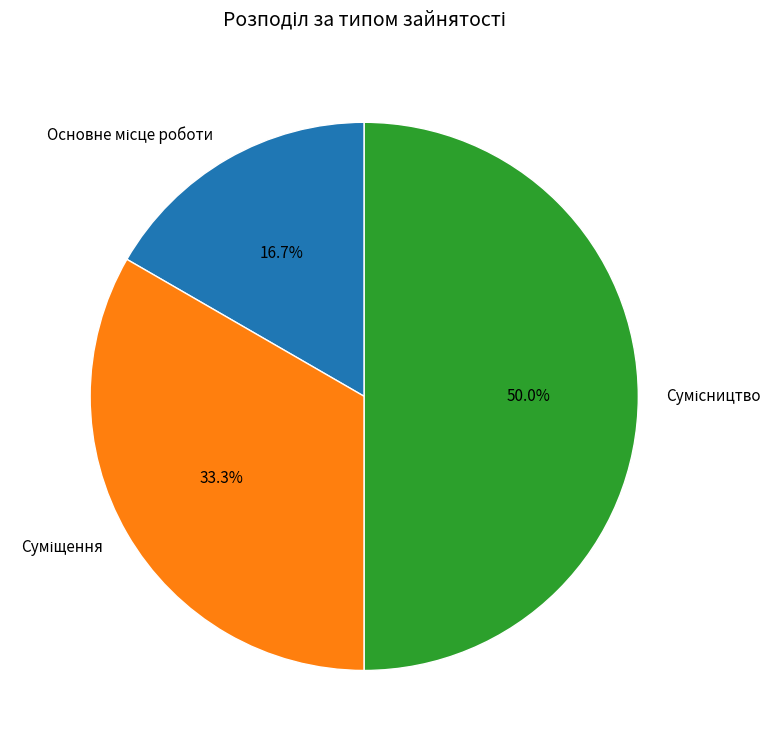

Does Сумісництво represent more than half of the total?

No